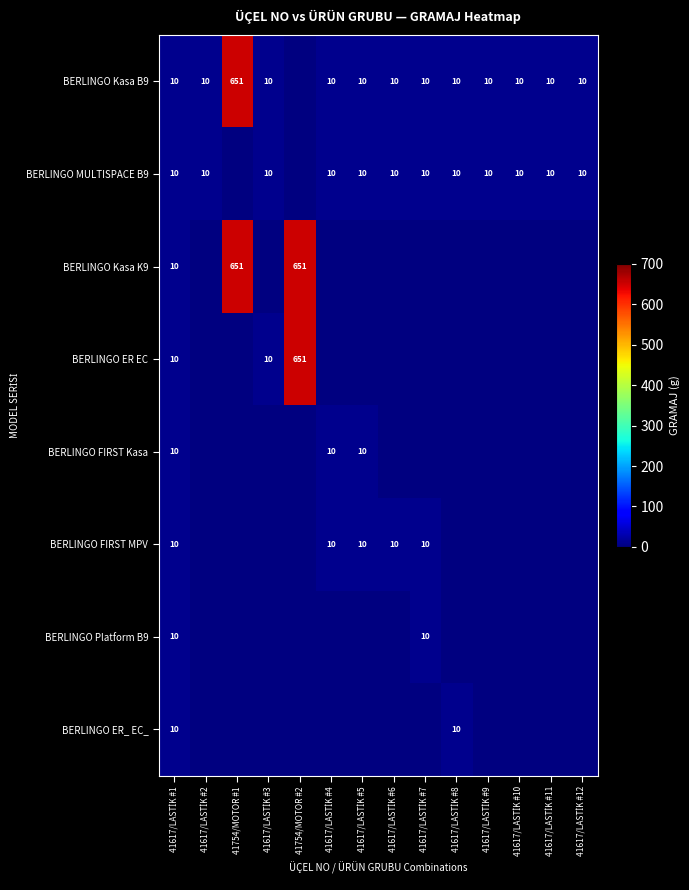

The BERLINGO ER EC series shows 651 at 41754/MOTOR #2. True or false?

True